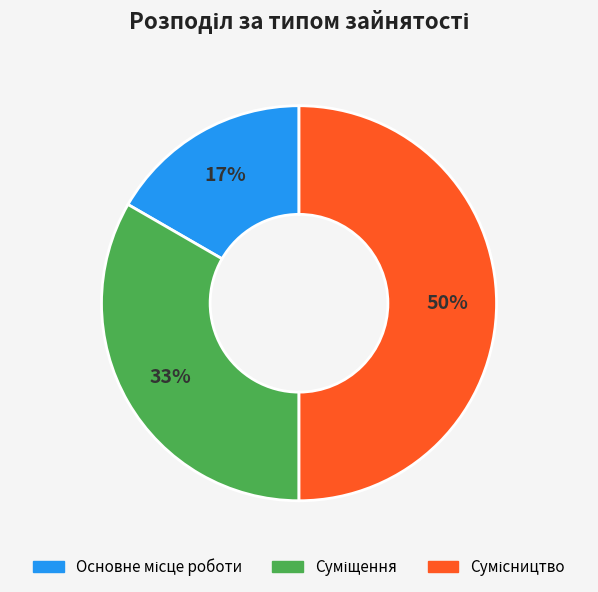

To the nearest percent, what is the average slice percentage?

33%